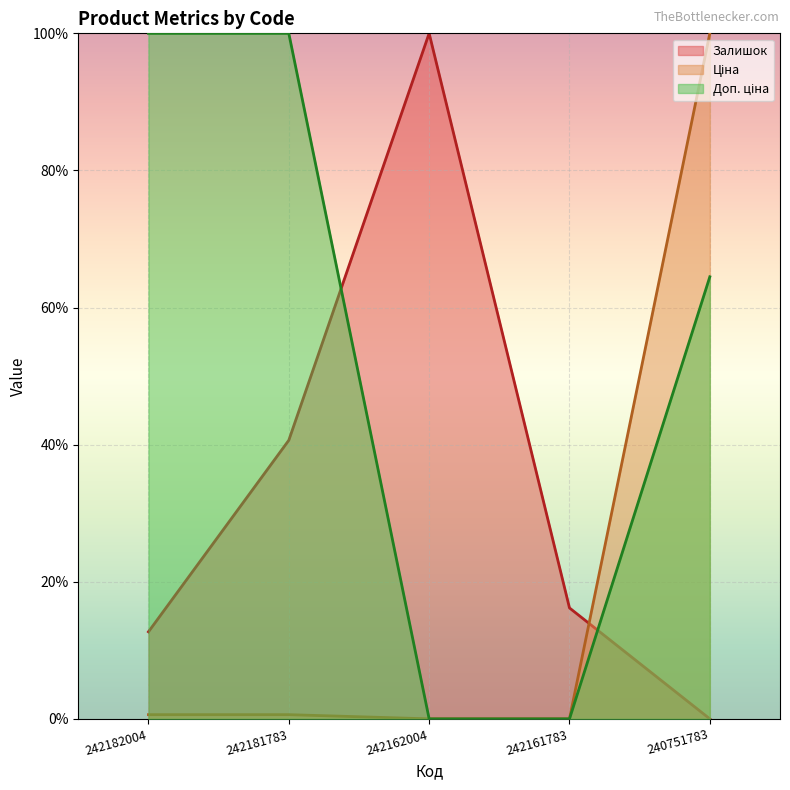

True or false: Ціна has more than 2 interior local peaks.

False